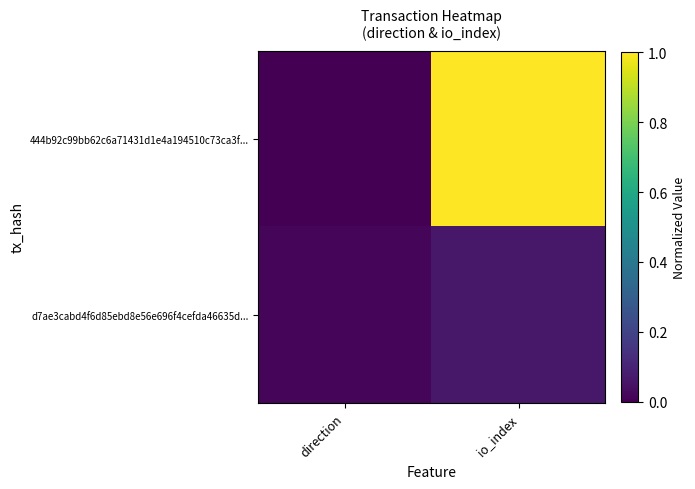

Reading left to right, transcribe all the data shown in this chart.

444b92c99bb62c6a71431d1e4a194510c73ca3f...: direction=0.0	io_index=1.0
d7ae3cabd4f6d85ebd8e56e696f4cefda46635d...: direction=0.0	io_index=0.1